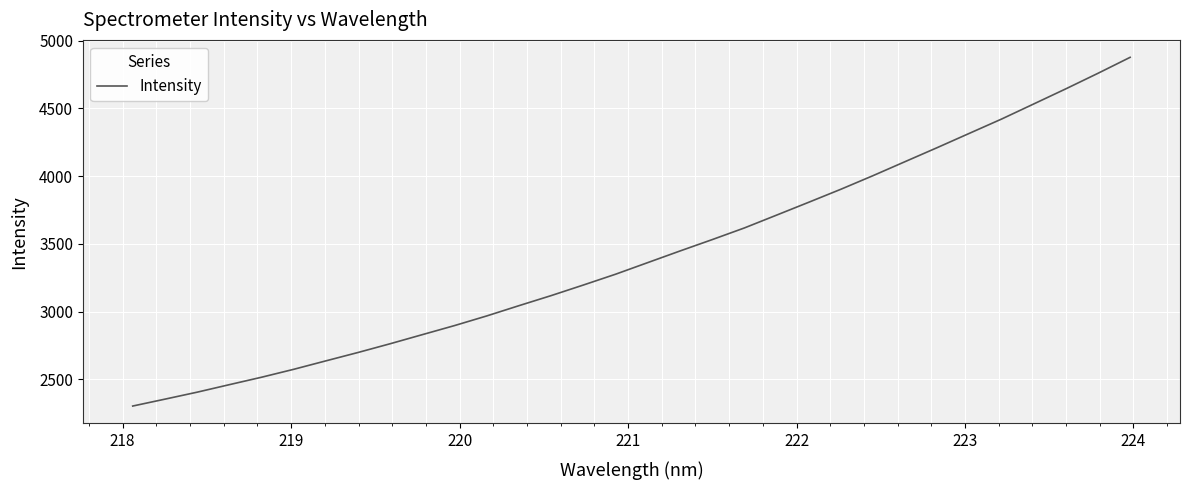

What is the smallest value displayed?

2302.7